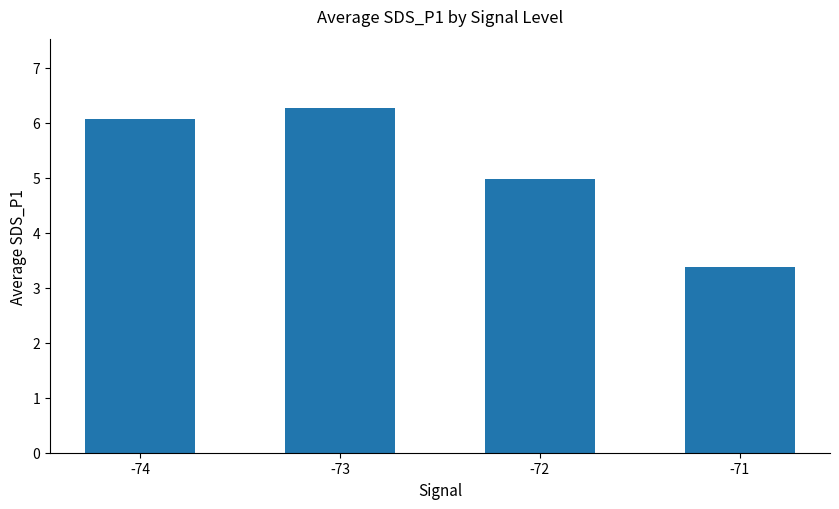

Reading left to right, extract all data points from this chart.

-74=6.1	-73=6.3	-72=5.0	-71=3.4